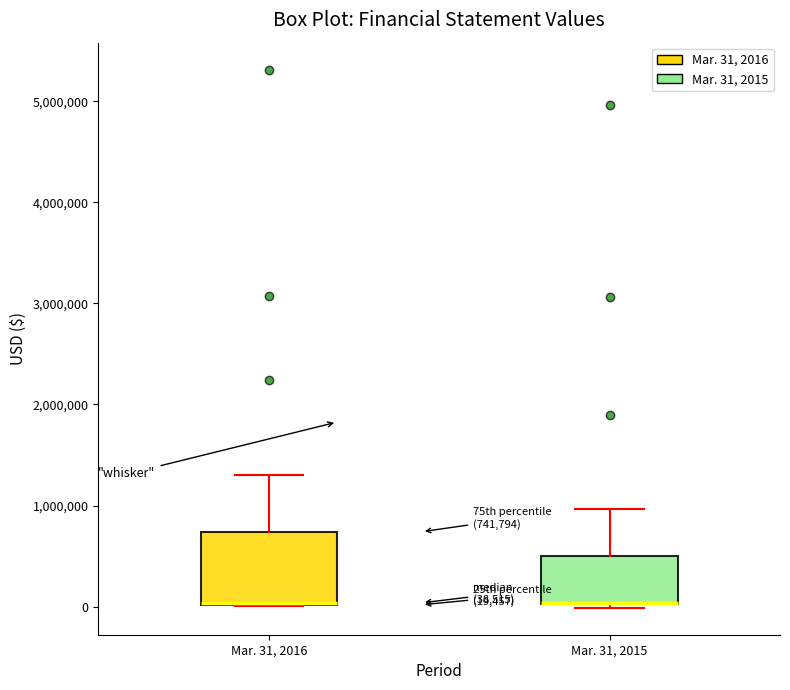

Comparing the boxes themselves (not the whiskers), which one is the tallest?

Mar. 31, 2016